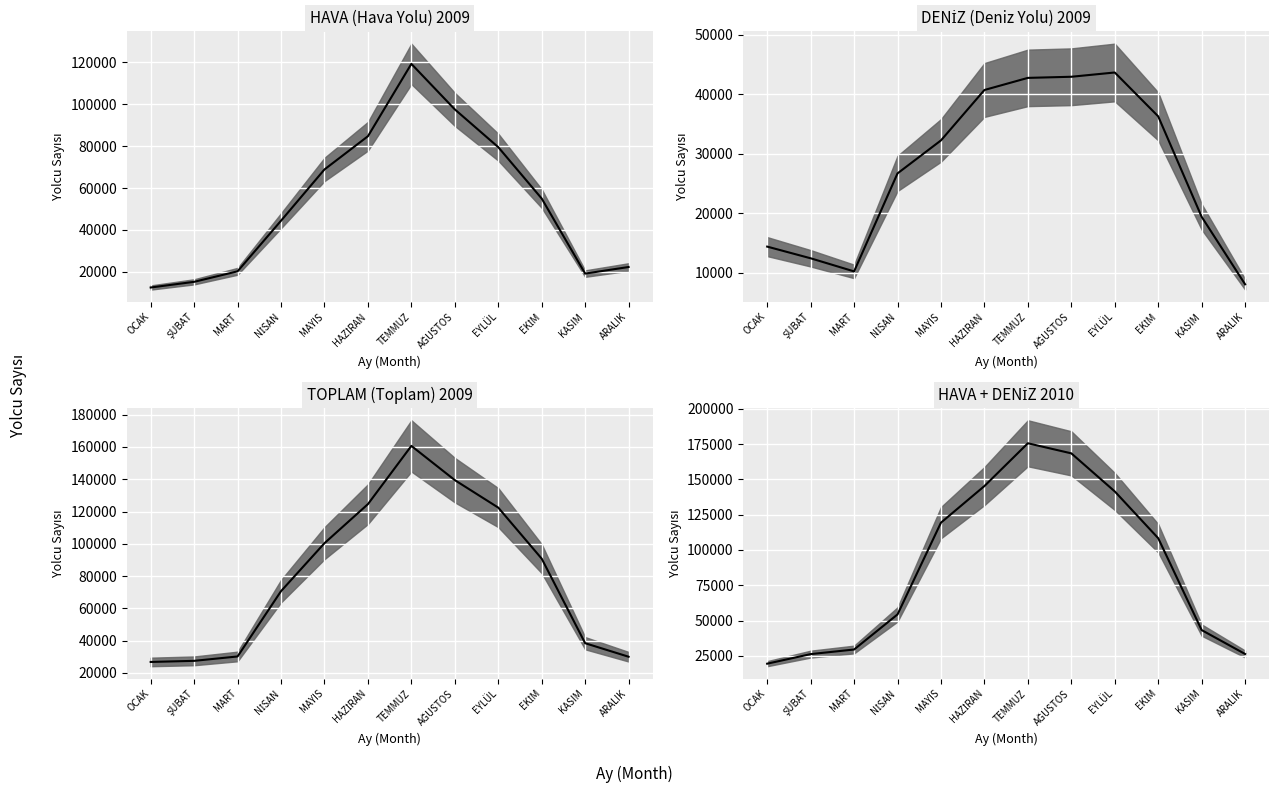

What is the spread (max minus min) of values at MAYIS?

87109.4